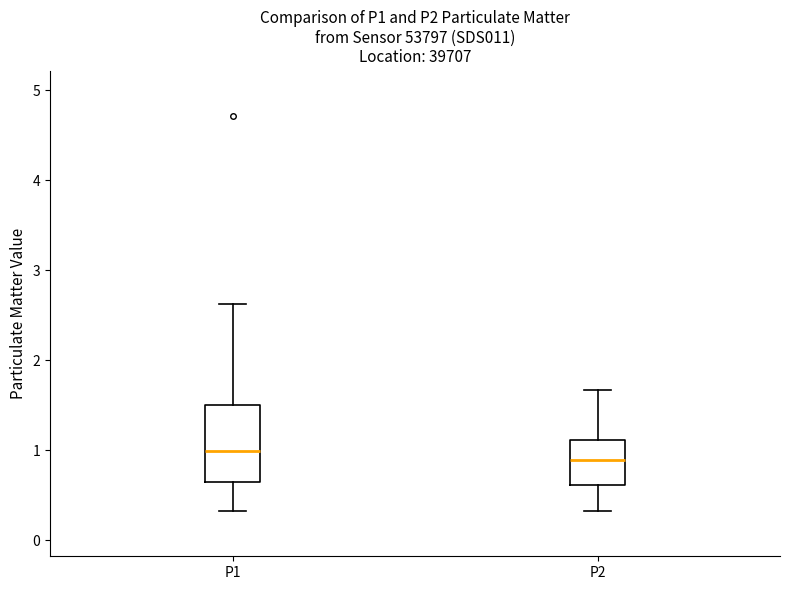

Where does the median line of the box for P2 sit on the y-axis? The values are not printed on the chart, so give them approximately, as read against the axis.

0.9